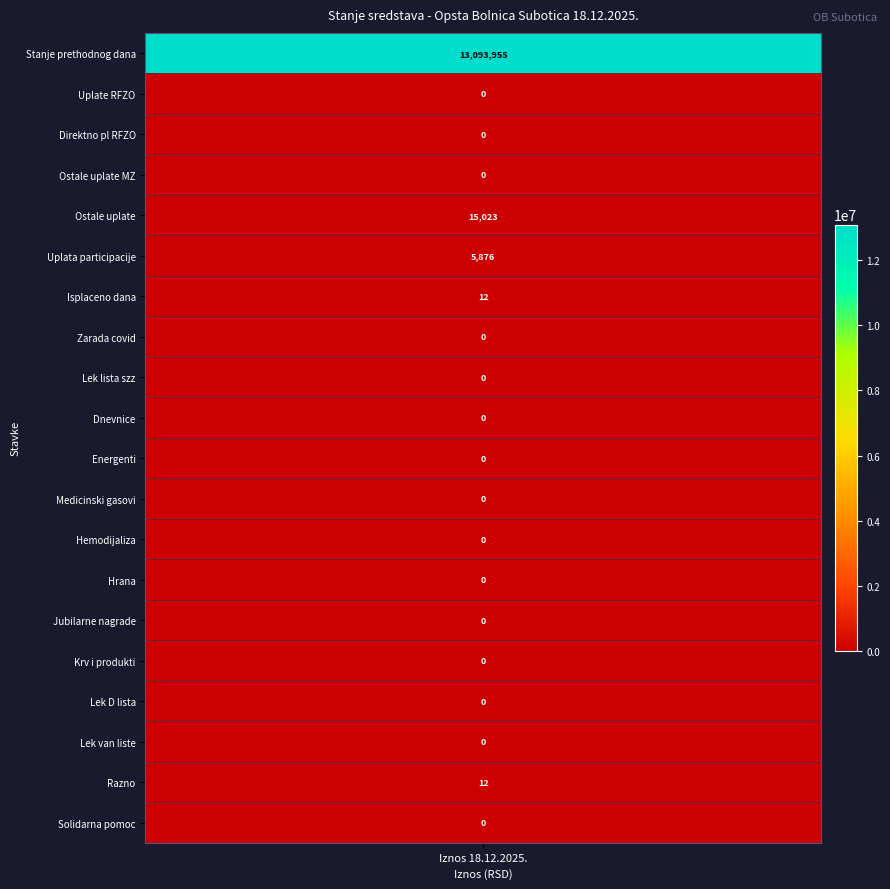

The Uplata/Isplaceno series shows 0.0 at 13. True or false?

True